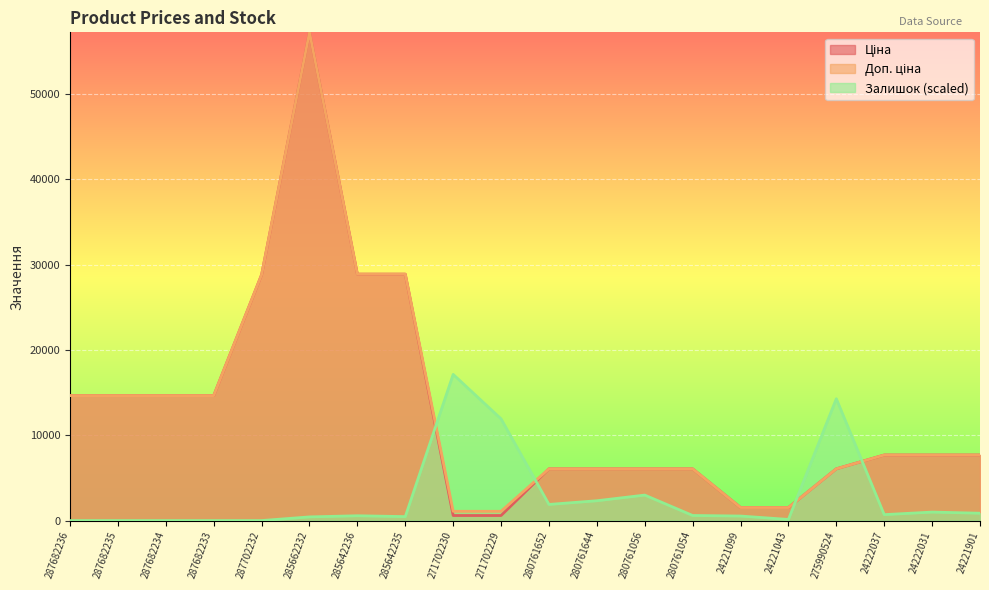

What is the average value of the Доп. ціна series?

13053.4